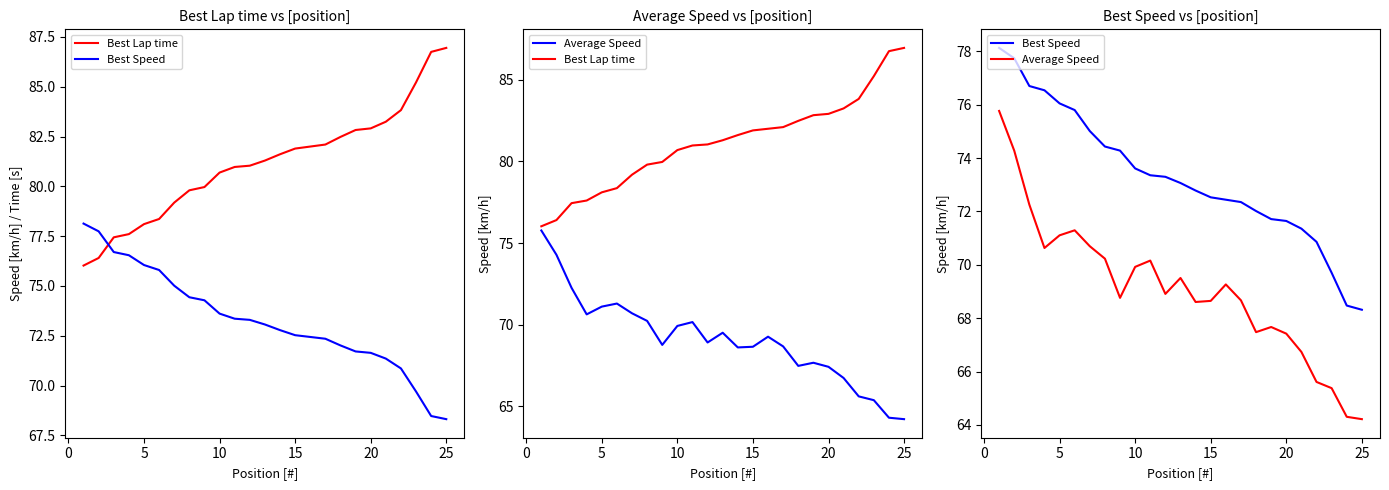

True or false: Best Lap time and Average Speed intersect in this chart.

False